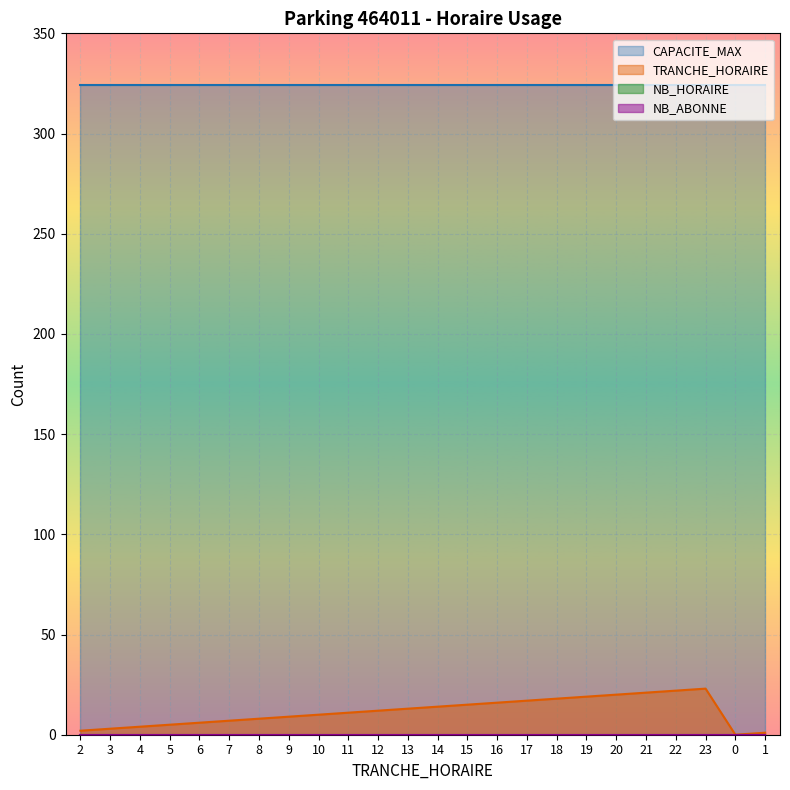

Is the value of NB_ABONNE at 0 greater than the value of TRANCHE_HORAIRE at 18?

No